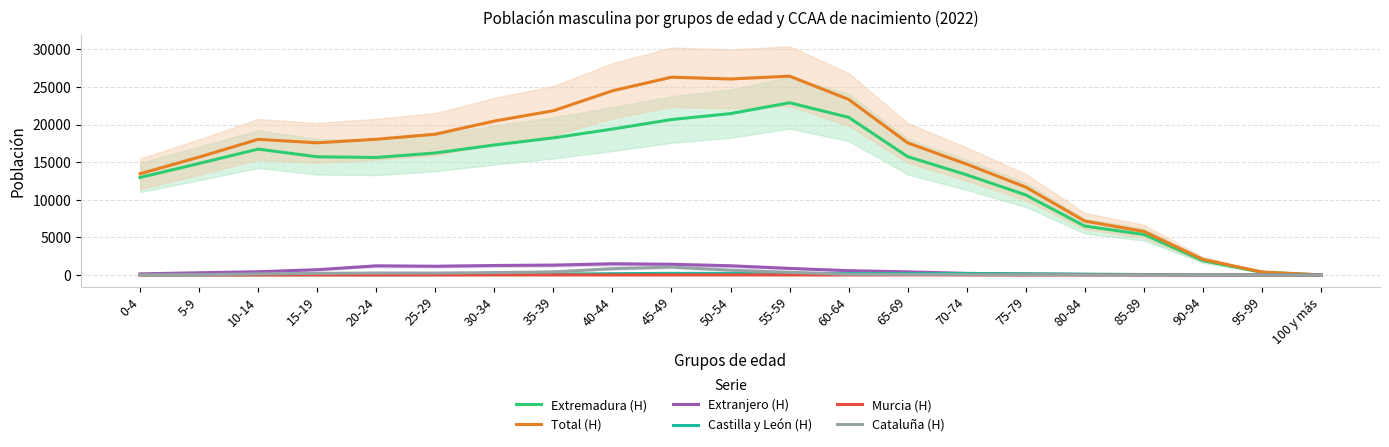

Which series changed the most between 35-39 and 80-84?

Total (H)